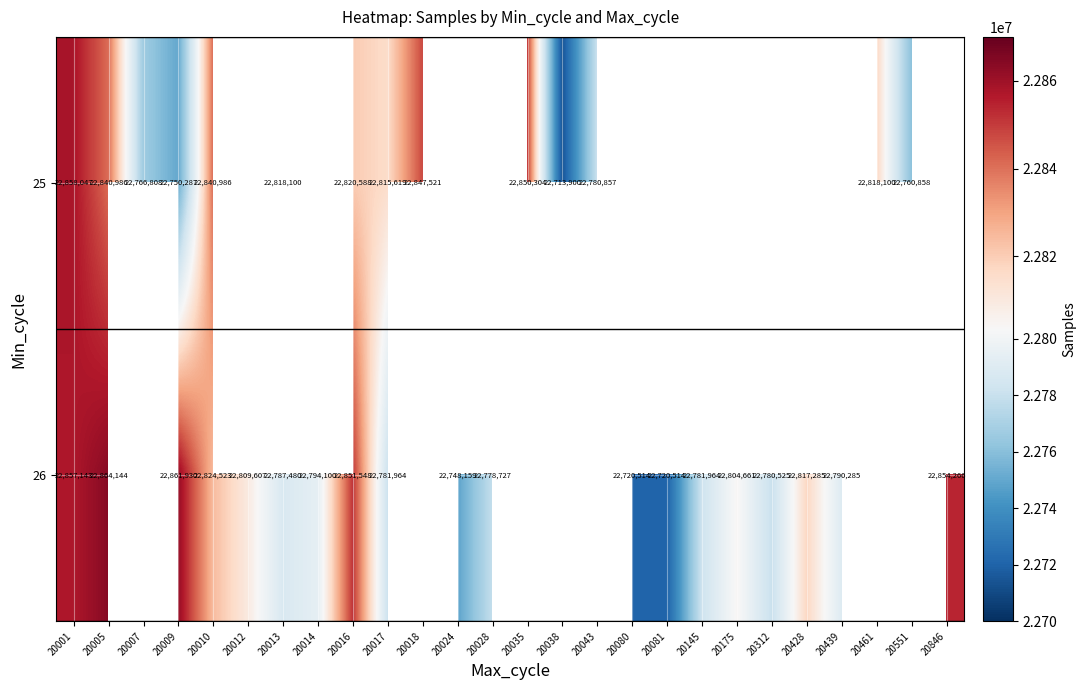

How many data points does each series have?

26